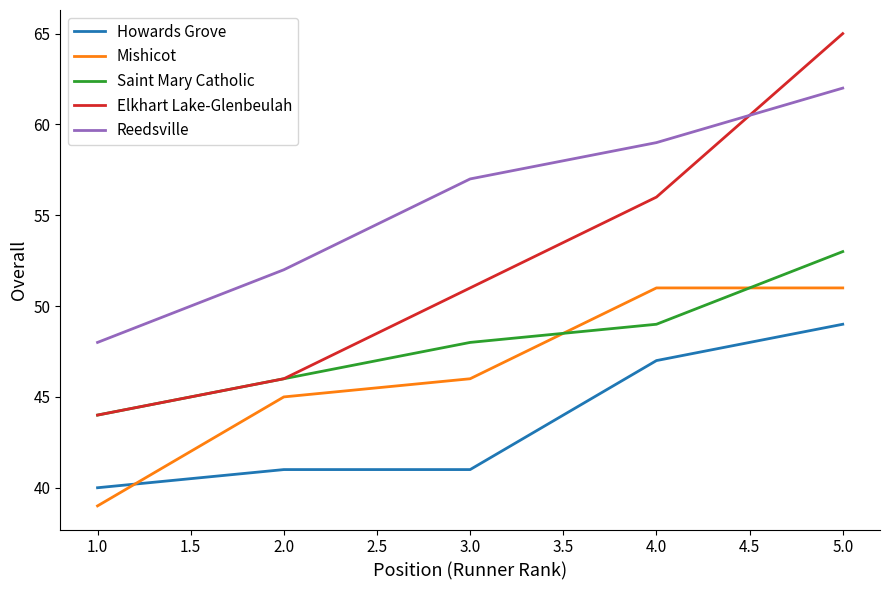

Which series has the largest range (max minus min)?

Elkhart Lake-Glenbeulah